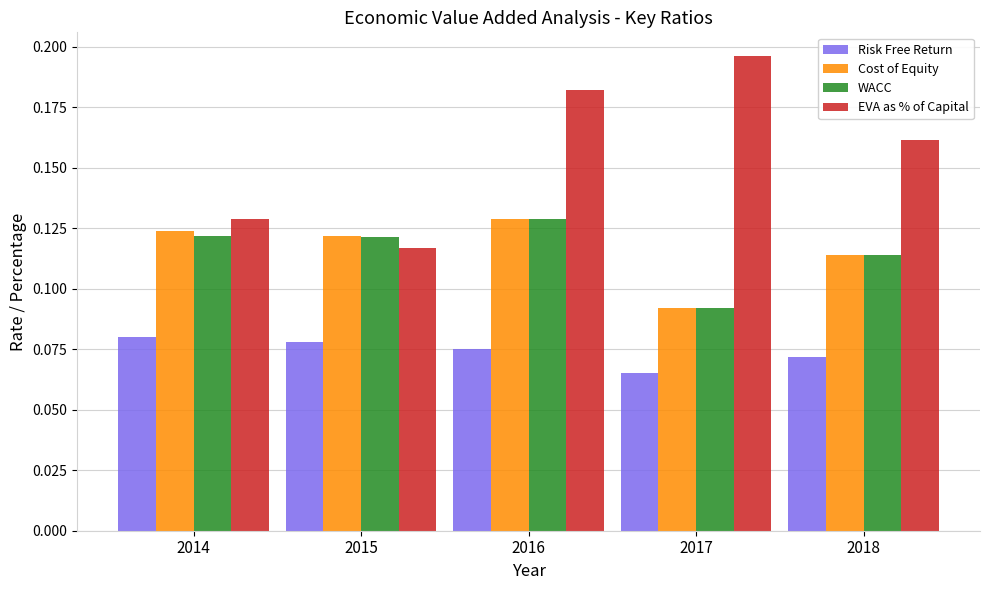

Is it true that EVA as % of Capital equals 0.2 at 2014?

False